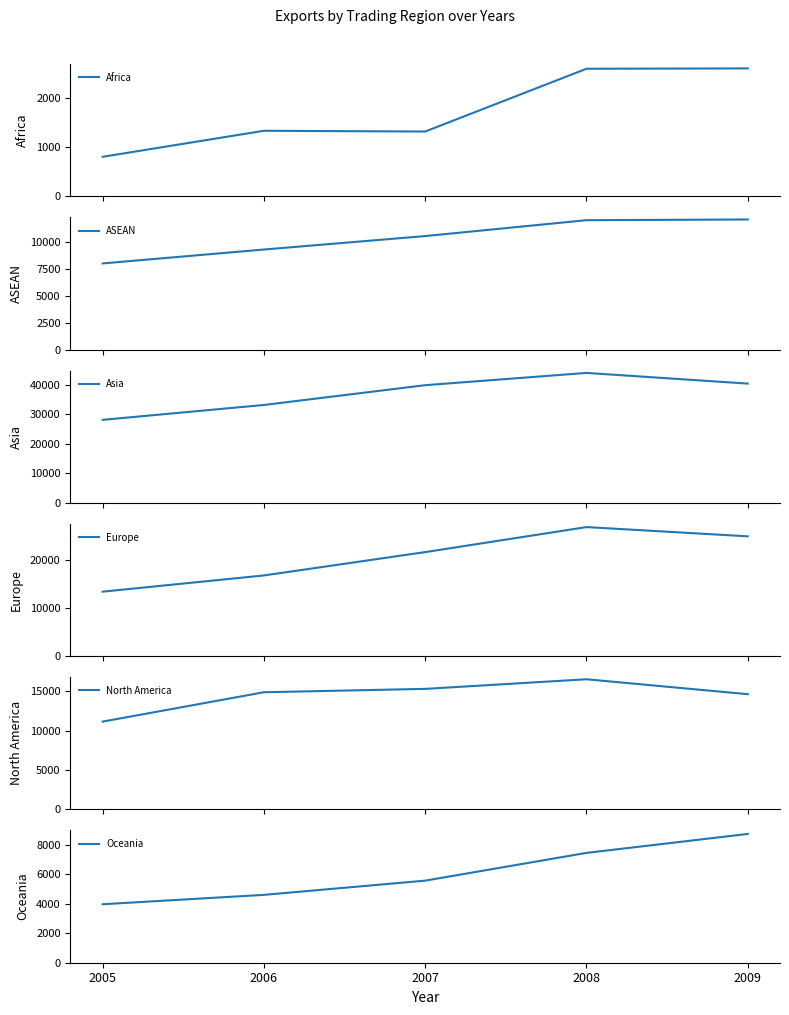

How many lines are shown in the chart?

6